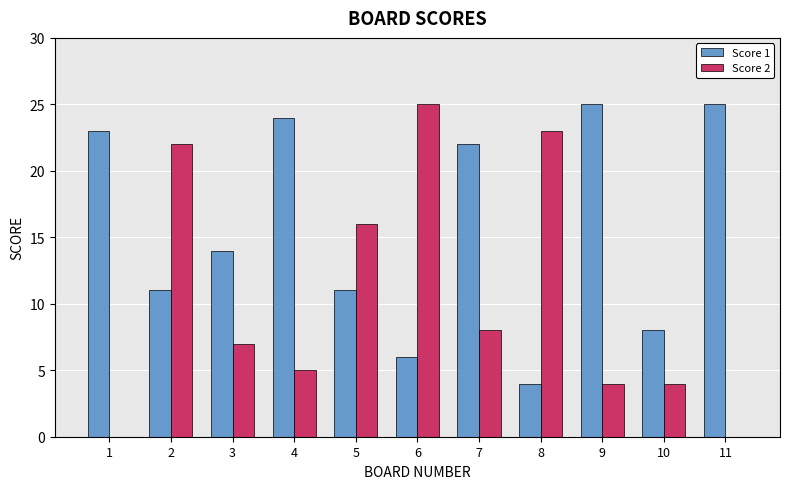

What value does the Score 2 series have at 2?

22